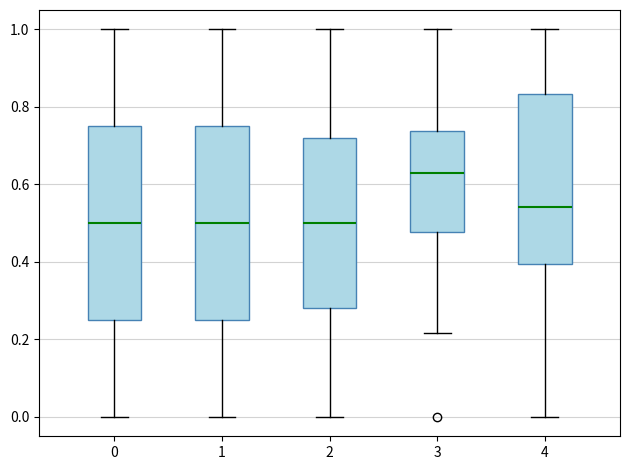

Reading left to right, transcribe this box plot: for each box, give where its median line is, the range the box spans, and where its two whiskers end, as read against the y-axis. The values are not printed on the chart, so give them approximately, as read against the axis.

0: median 0.50, box 0.24 to 0.74, whiskers 0.00 to 1.00
1: median 0.50, box 0.26 to 0.76, whiskers 0.00 to 1.00
2: median 0.50, box 0.28 to 0.72, whiskers 0.00 to 1.00
3: median 0.64, box 0.48 to 0.74, whiskers 0.22 to 1.00
4: median 0.54, box 0.40 to 0.84, whiskers 0.00 to 1.00